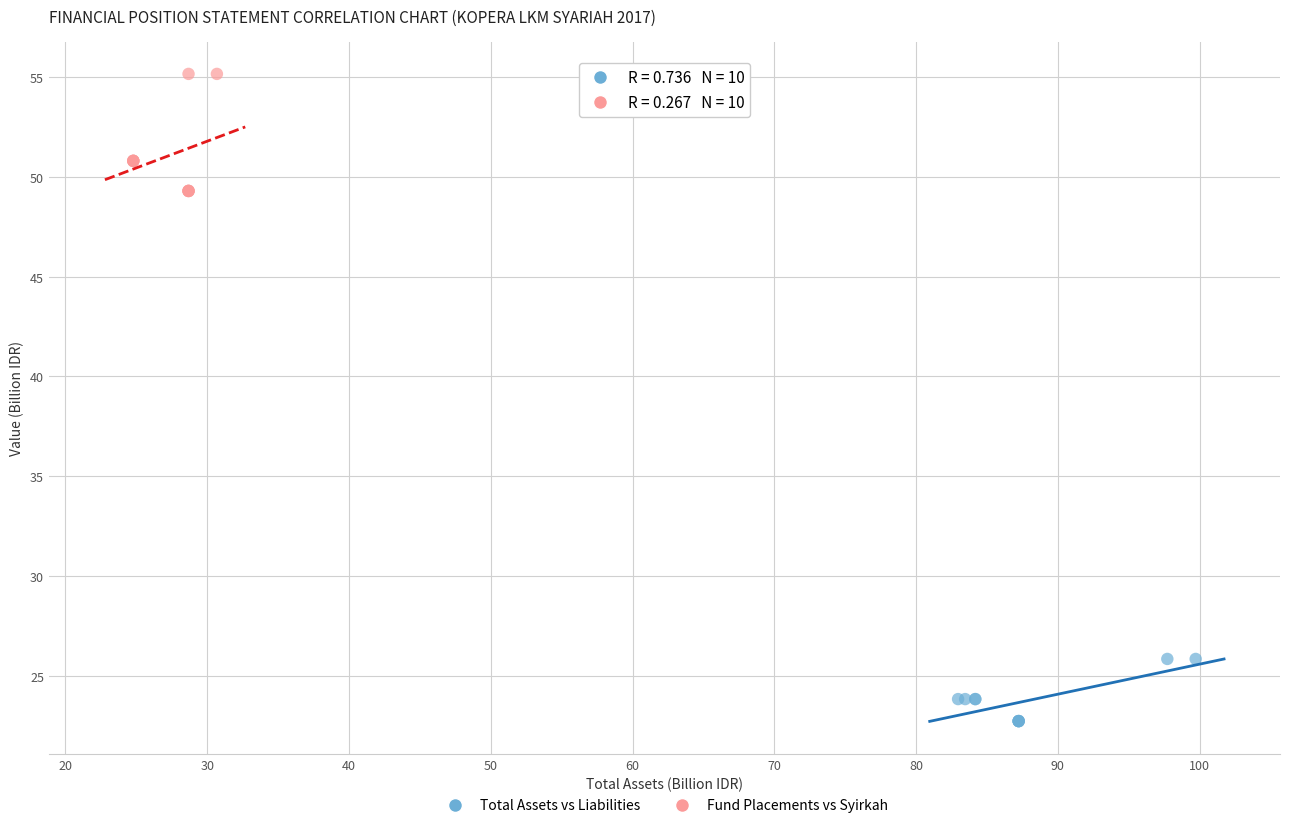

Which series reaches the maximum Y coordinate?

Fund Placements vs Syirkah